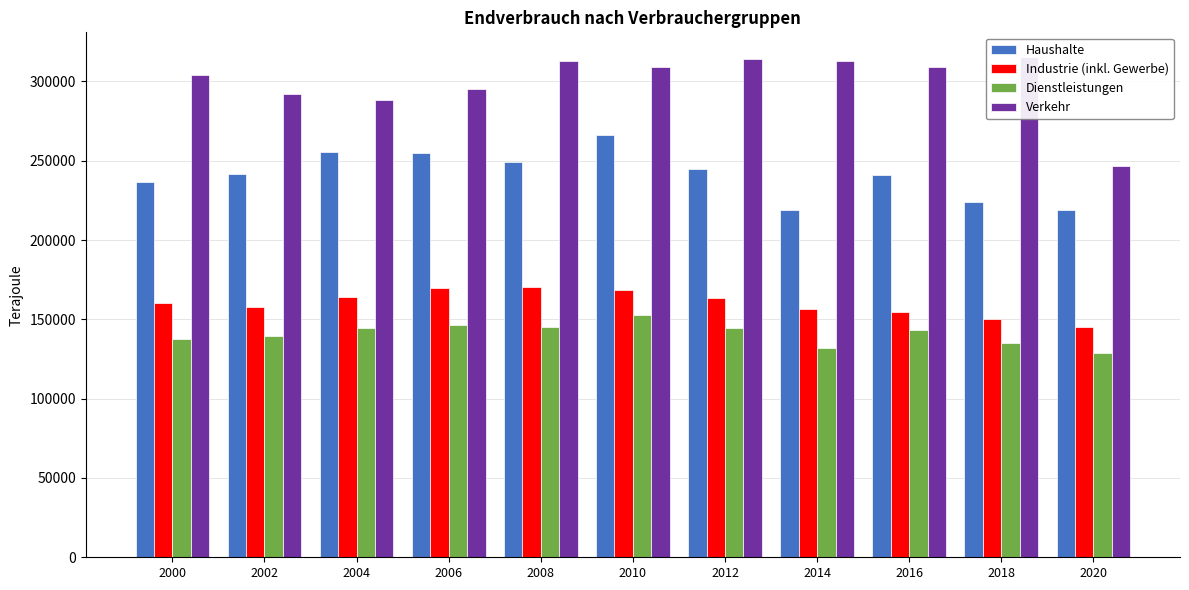

What is the maximum value for Dienstleistungen?

152800